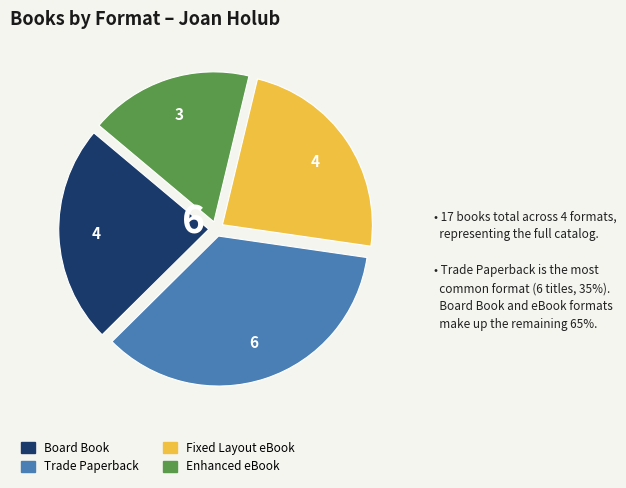

How many segments does this pie chart have?

4